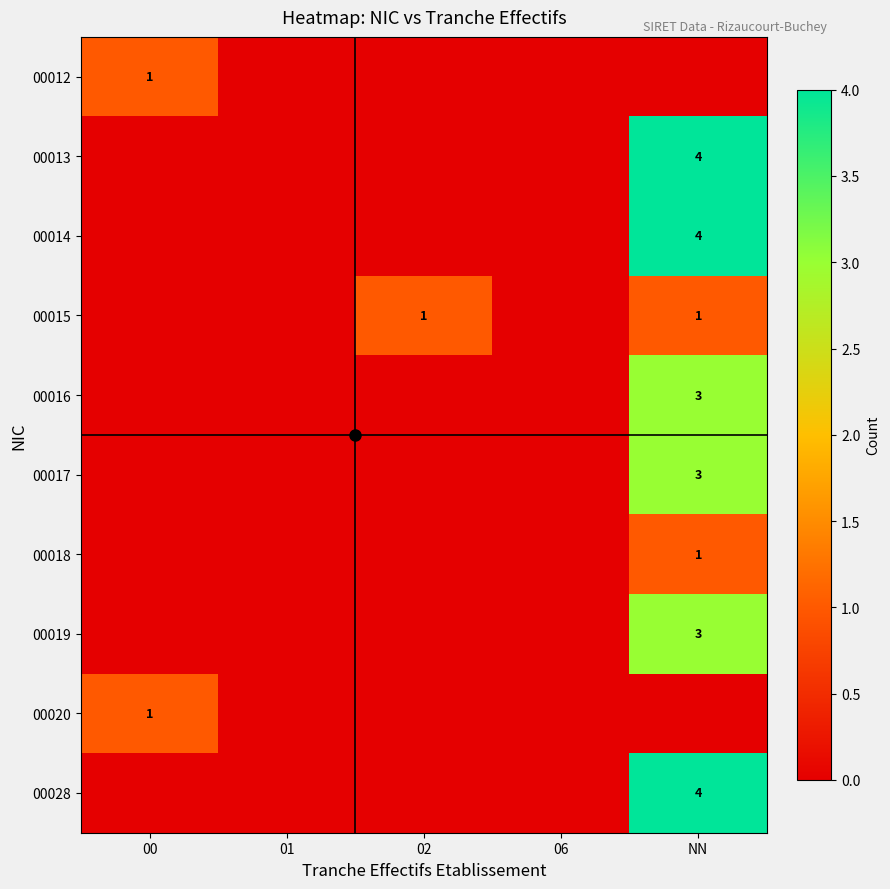

At which label is 00020 closest to 0?

01